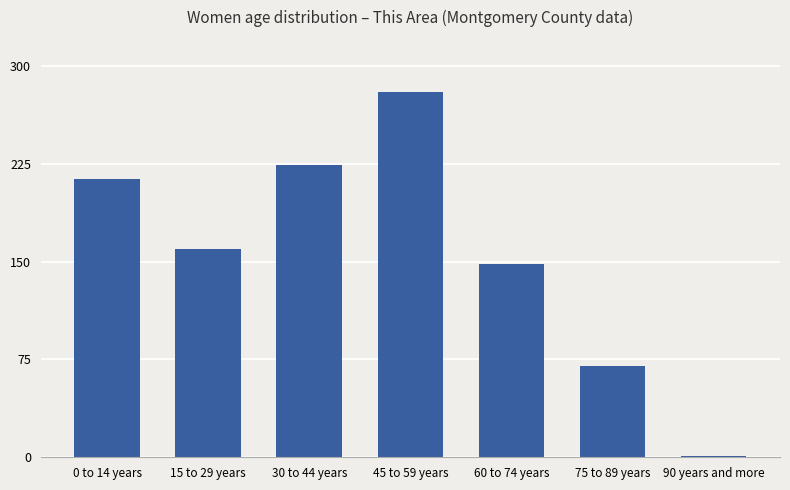

Reading right to left, what are all the values shown in this chart?

90 years and more=1	75 to 89 years=70	60 to 74 years=148	45 to 59 years=280	30 to 44 years=224	15 to 29 years=160	0 to 14 years=213